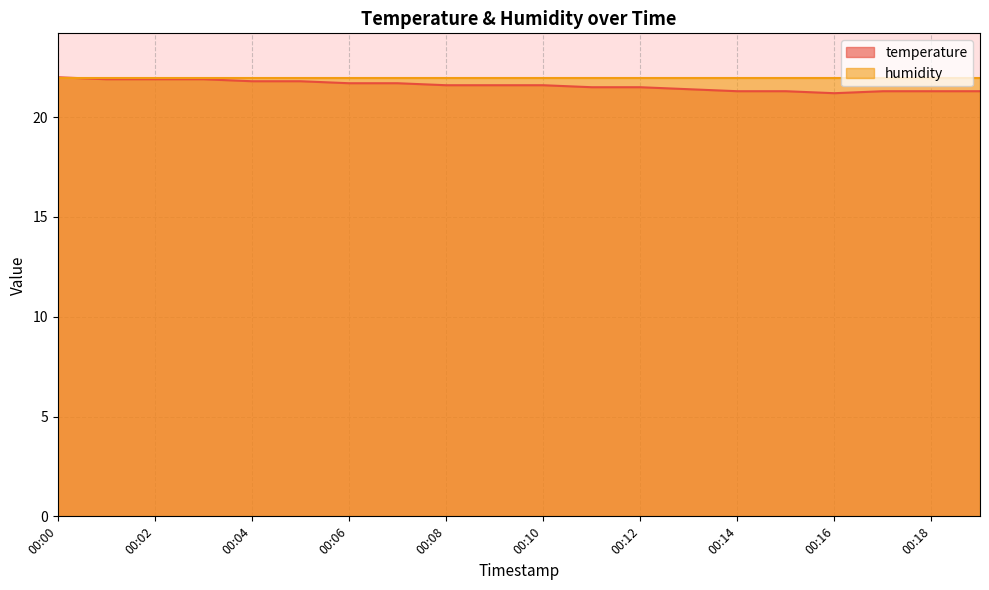

At which category does the chart reach its peak across all series?

00:00